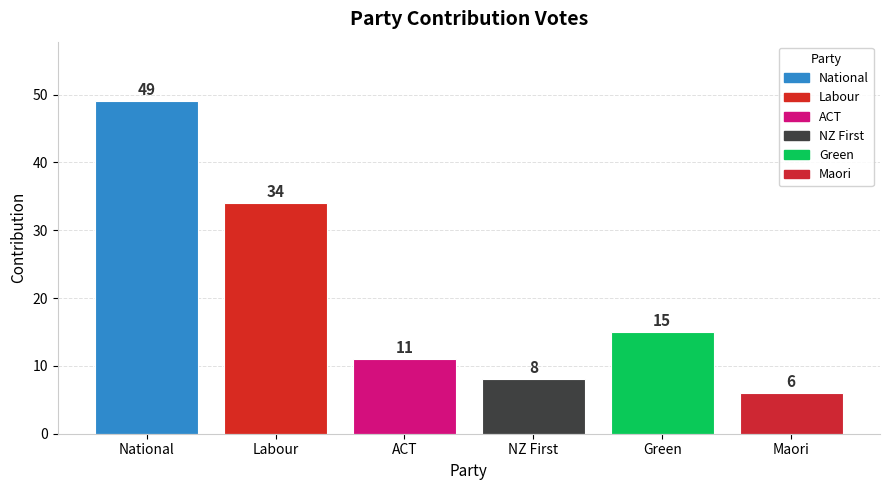

List the labels in order of value, largest first.

National, Labour, Green, ACT, NZ First, Maori